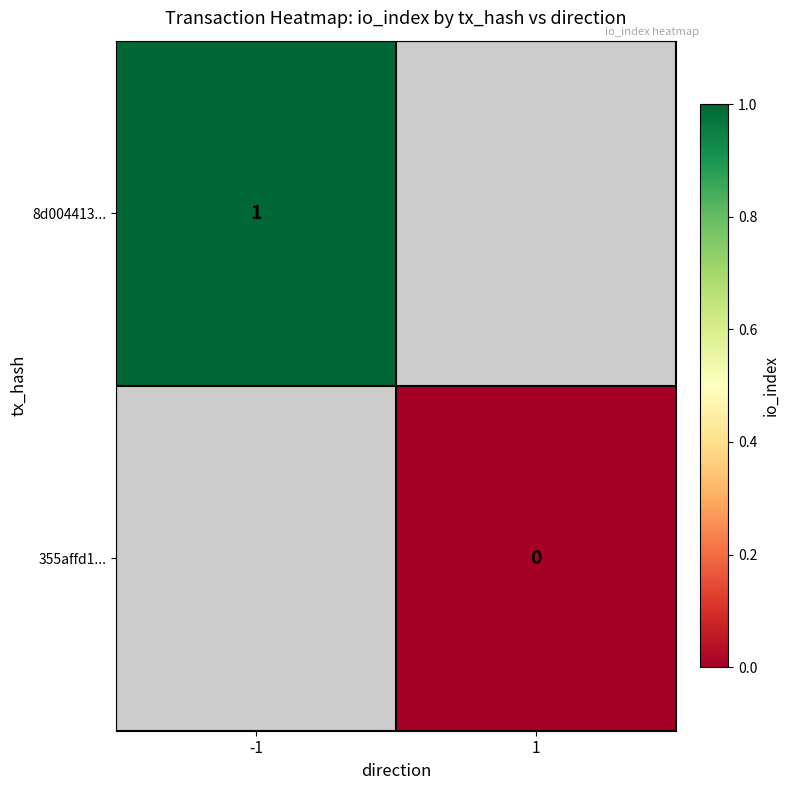

Is it true that 8d004413... equals 1 at -1?

True